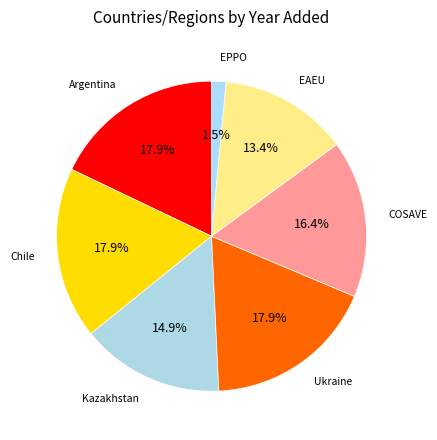

Count the number of slices in the pie.

7